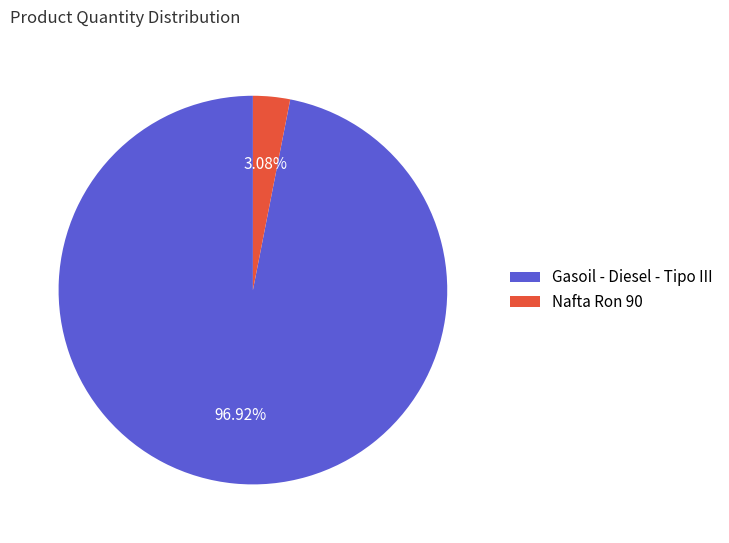

To the nearest percent, what percentage of the pie is Gasoil - Diesel - Tipo III?

97%